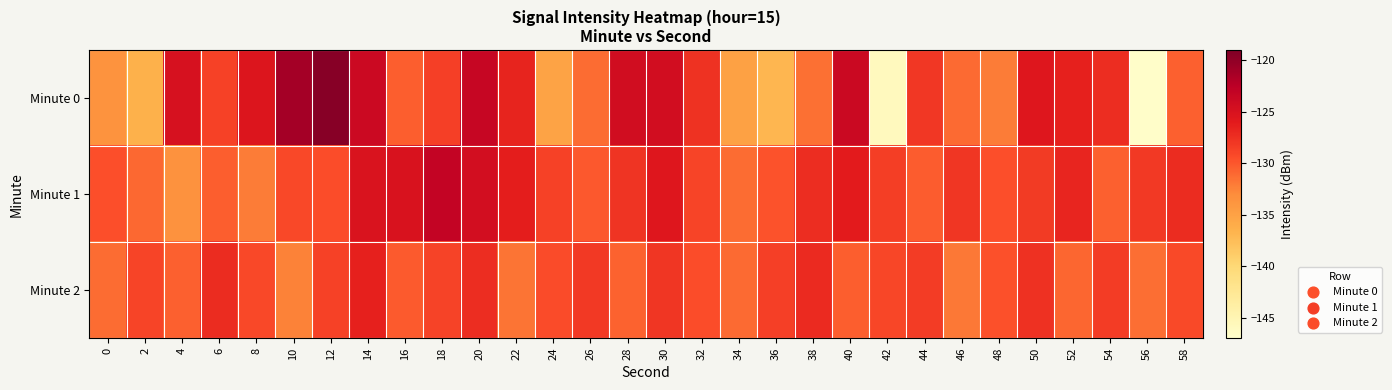

What is the spread (max minus min) of values at 20?

3.9